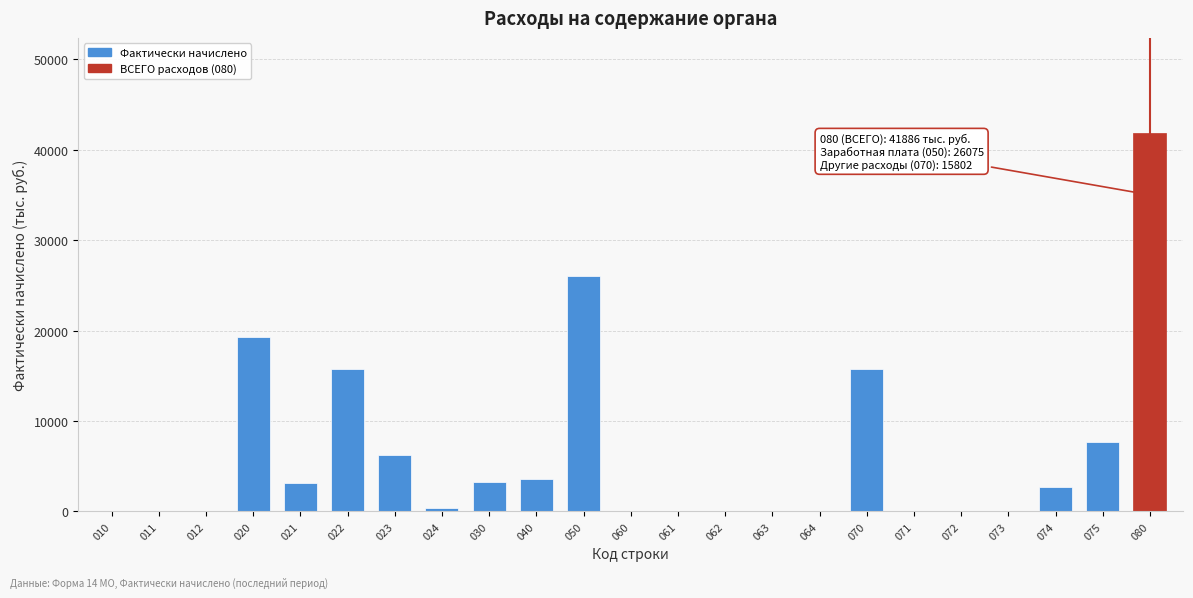

The value at 022 is 23013. True or false?

False